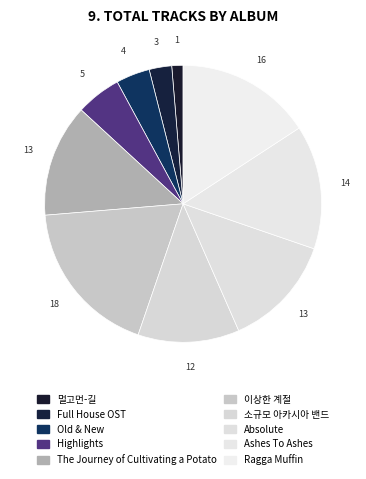

What is the ratio of the value at Full House OST to the value at 소규모 아카시아 밴드?

0.2